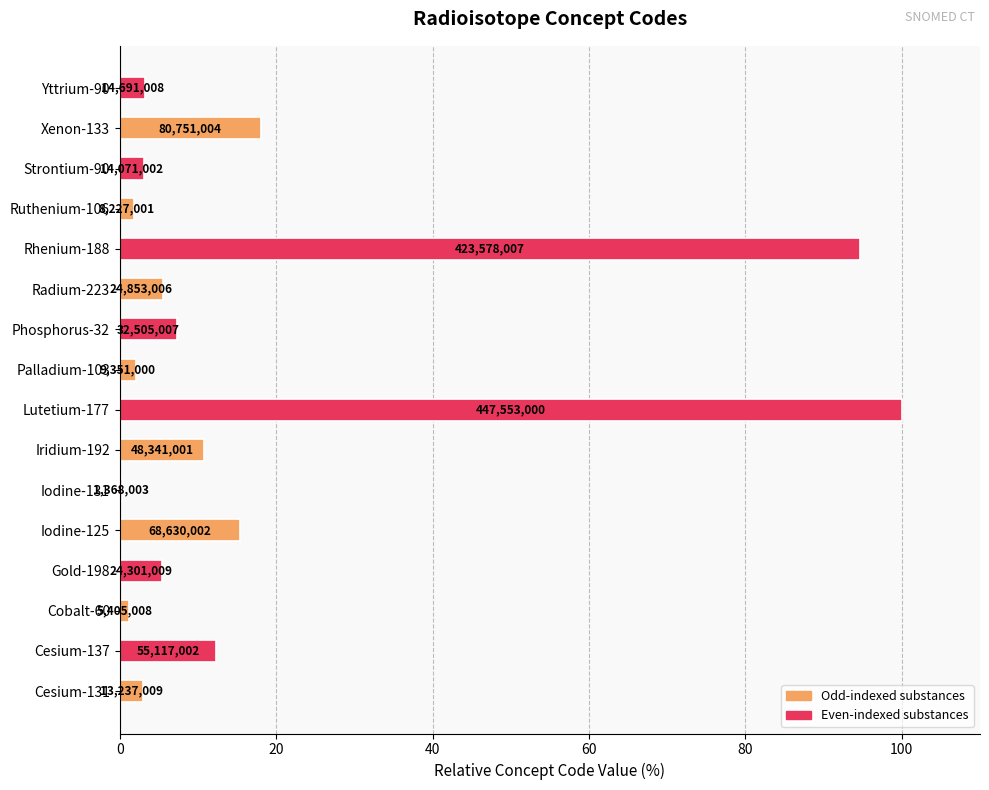

Are the bars horizontal?

Yes